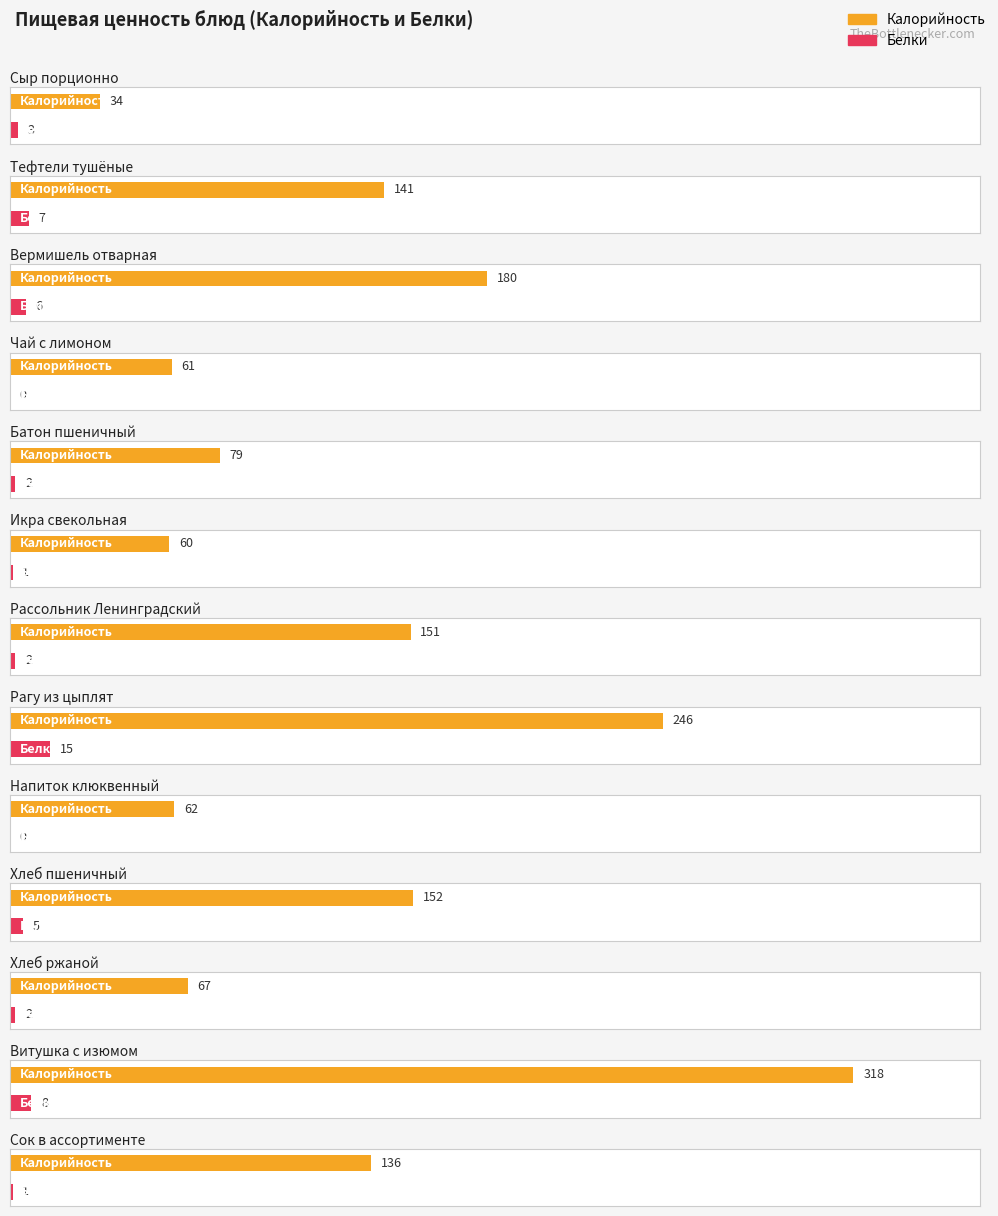

What is the label of the 2nd bar from the right?

Витушка с изюмом